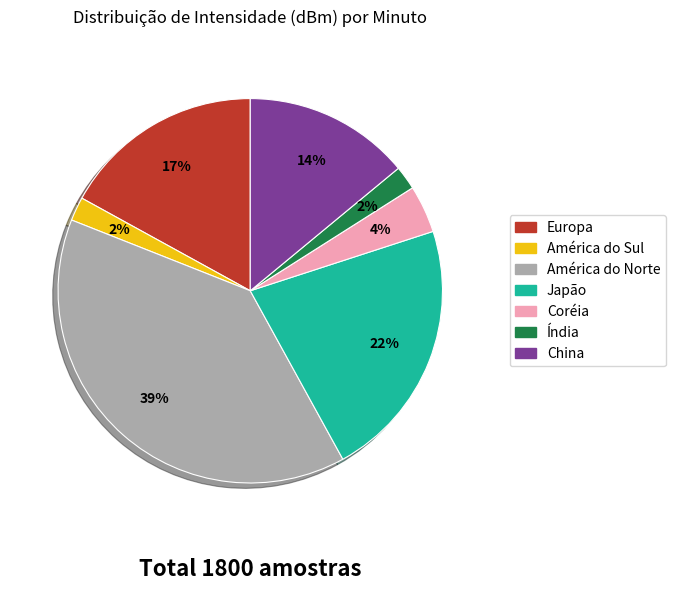

To the nearest percent, what is the difference between the largest and smallest slice percentages?

37%